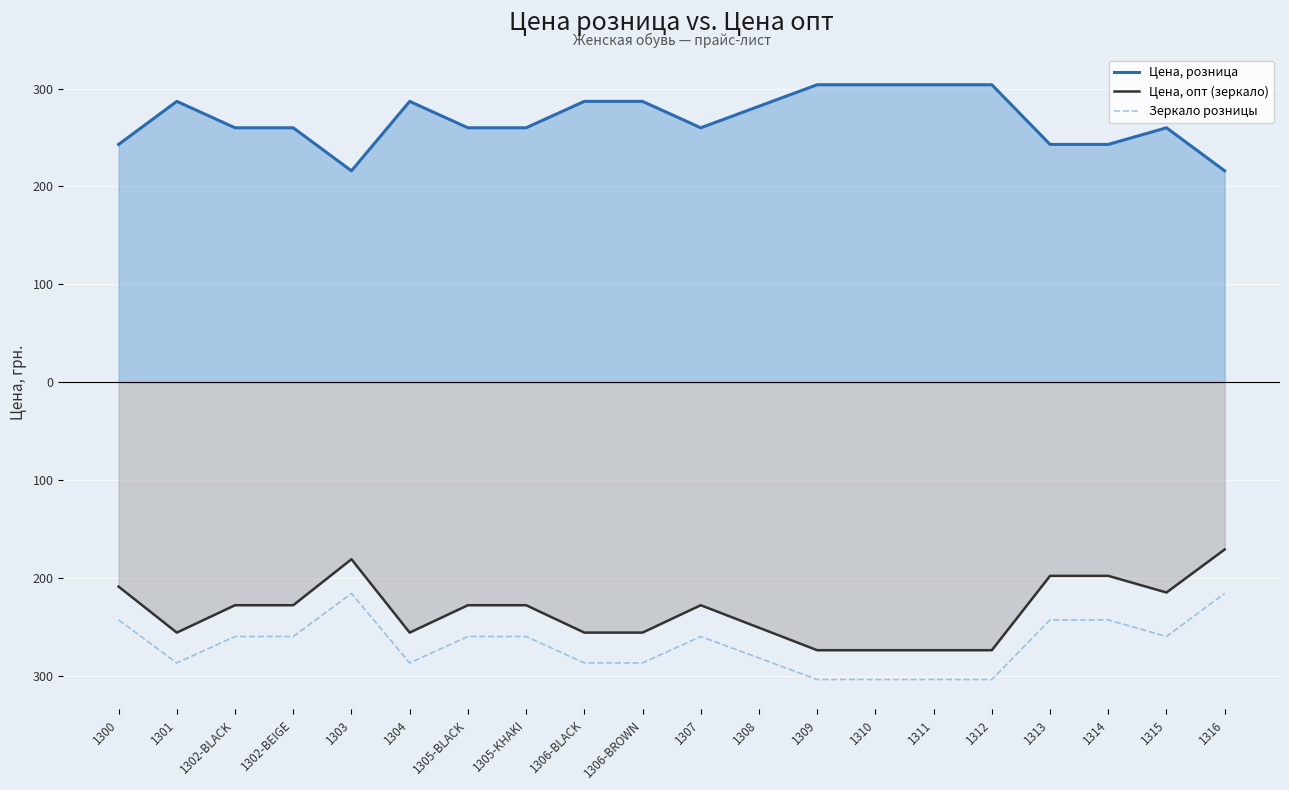

What is the average value of the Зеркало розницы series?

-268